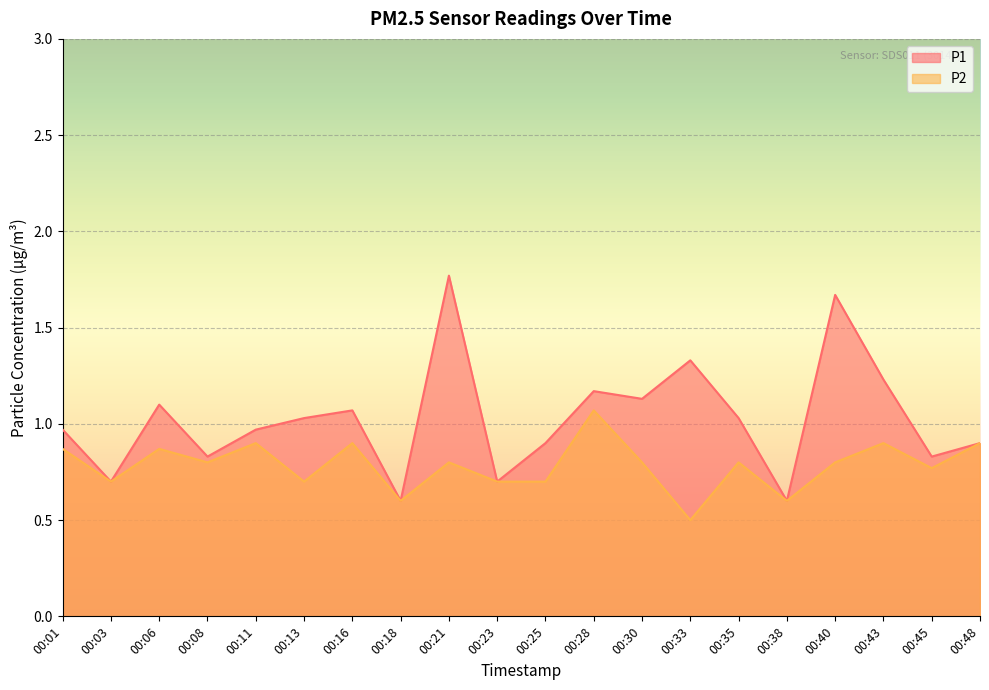

What is the average value of the P1 series?

1.0